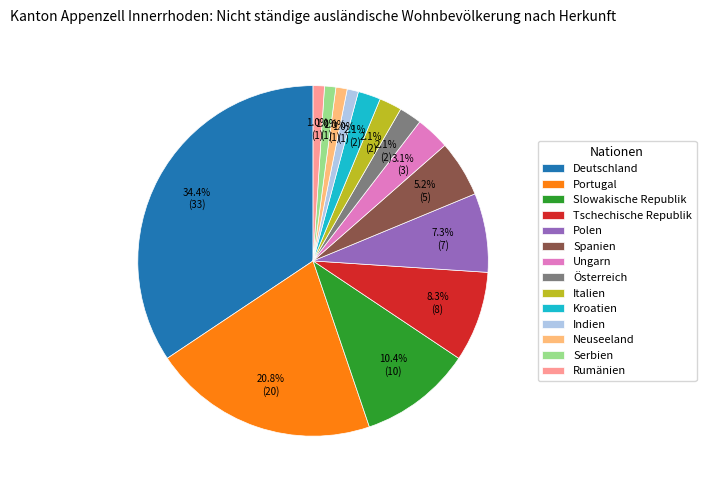

Does Kroatien account for over 50% of the chart?

No